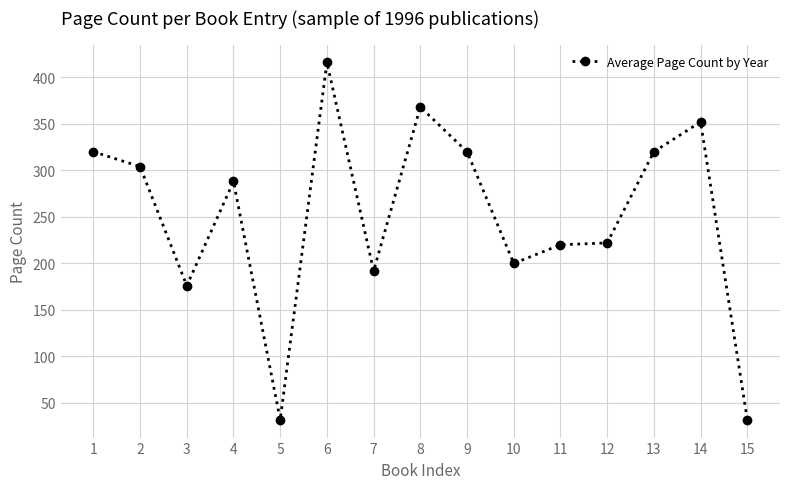

Reading left to right, what are all the values shown in this chart?

320	304	176	288	32	416	192	368	320	200	220	222	320	352	32